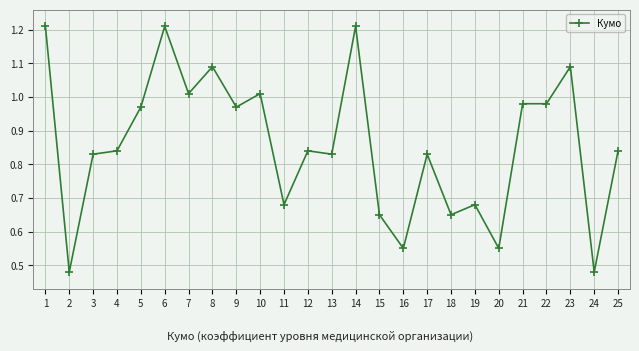

What is the average value?

0.9